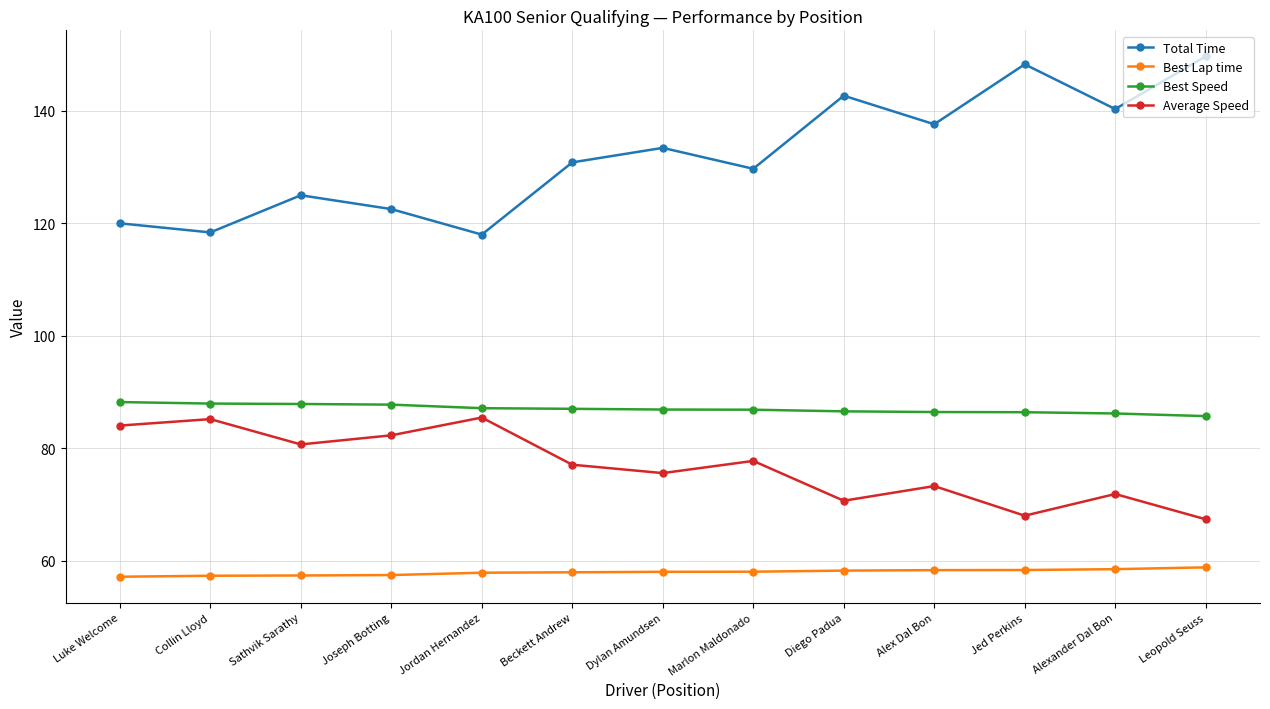

What is the difference between the maximum and second lowest values in the Average Speed series?

17.4